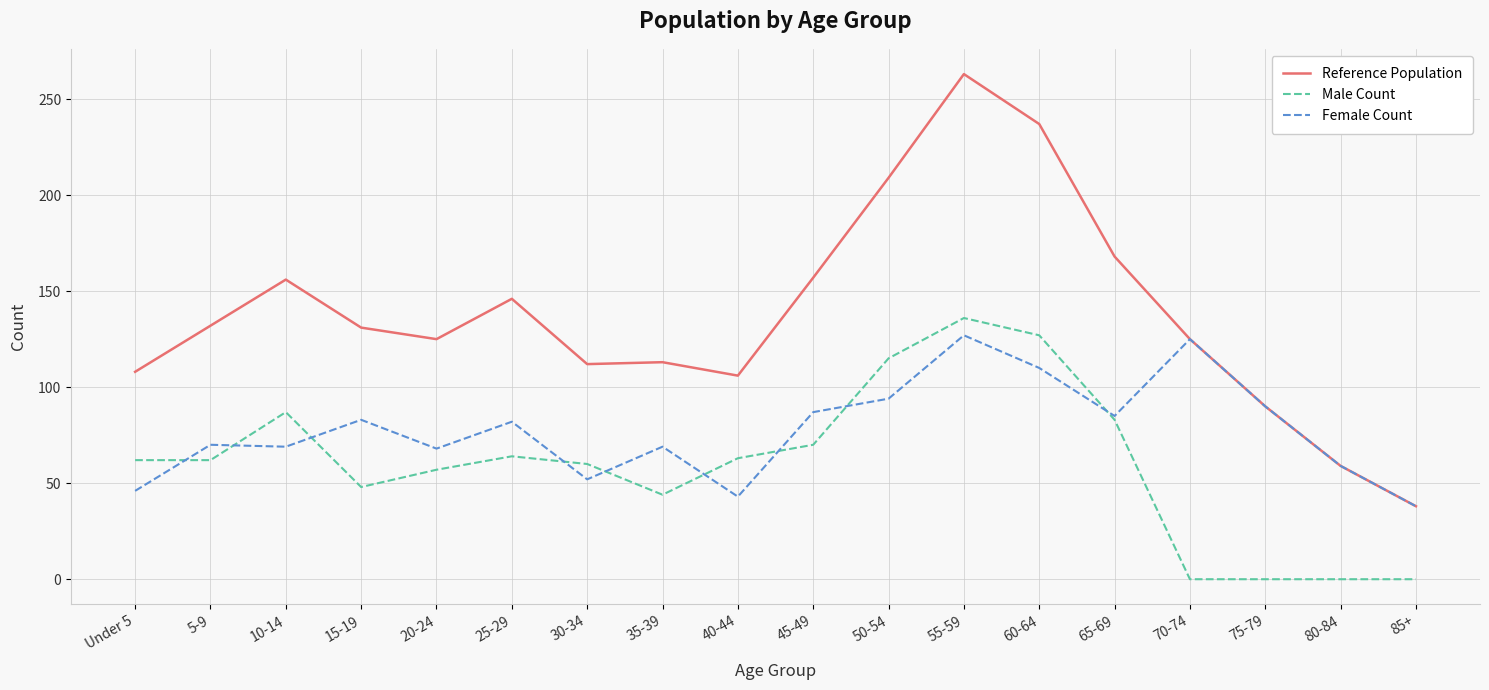

True or false: Reference Population and Male Count intersect in this chart.

False